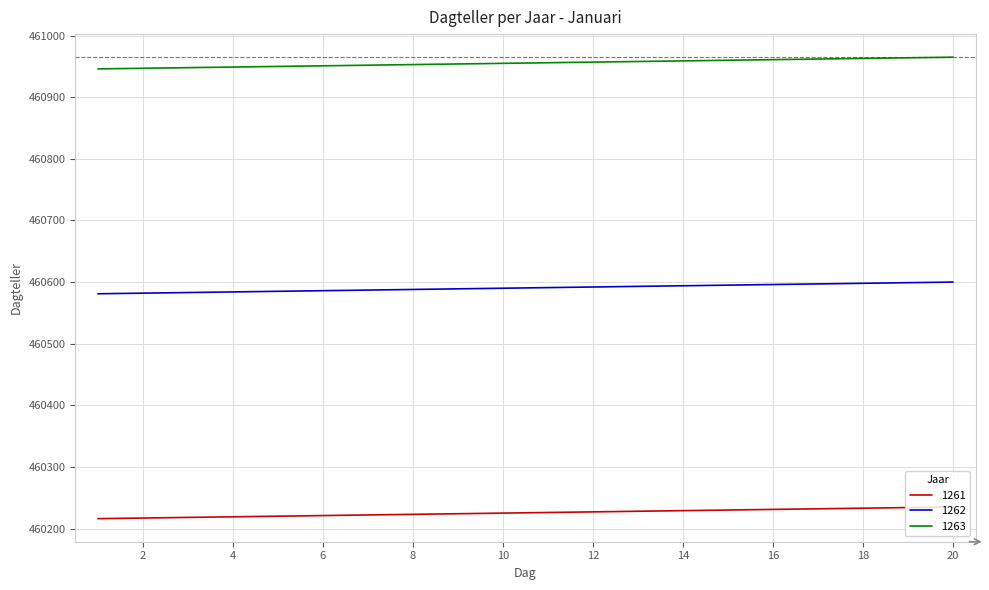

What is the difference between the maximum and minimum values in the 1263 series?

19